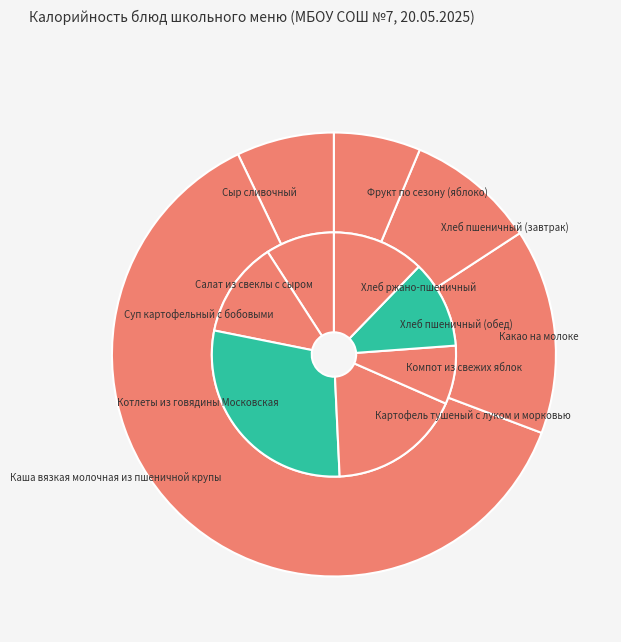

How many segments does this pie chart have?

12